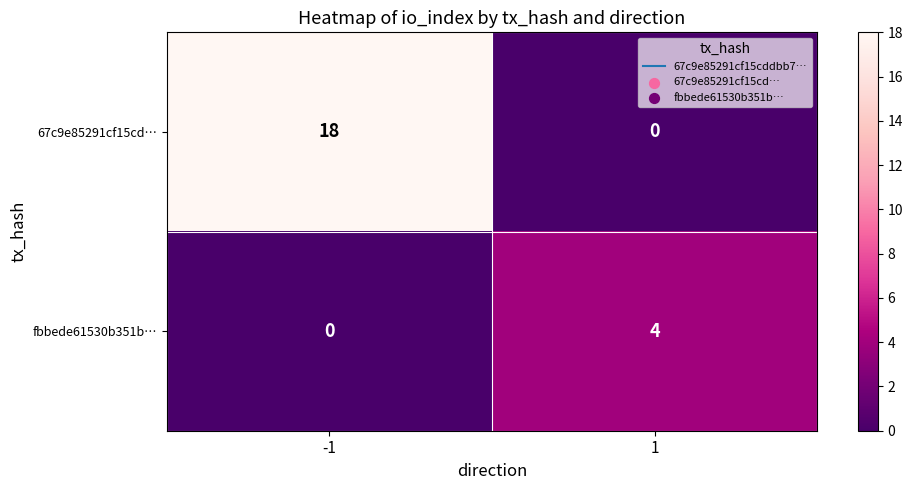

How many data points in fbbede61530b351b… are less than 4?

1